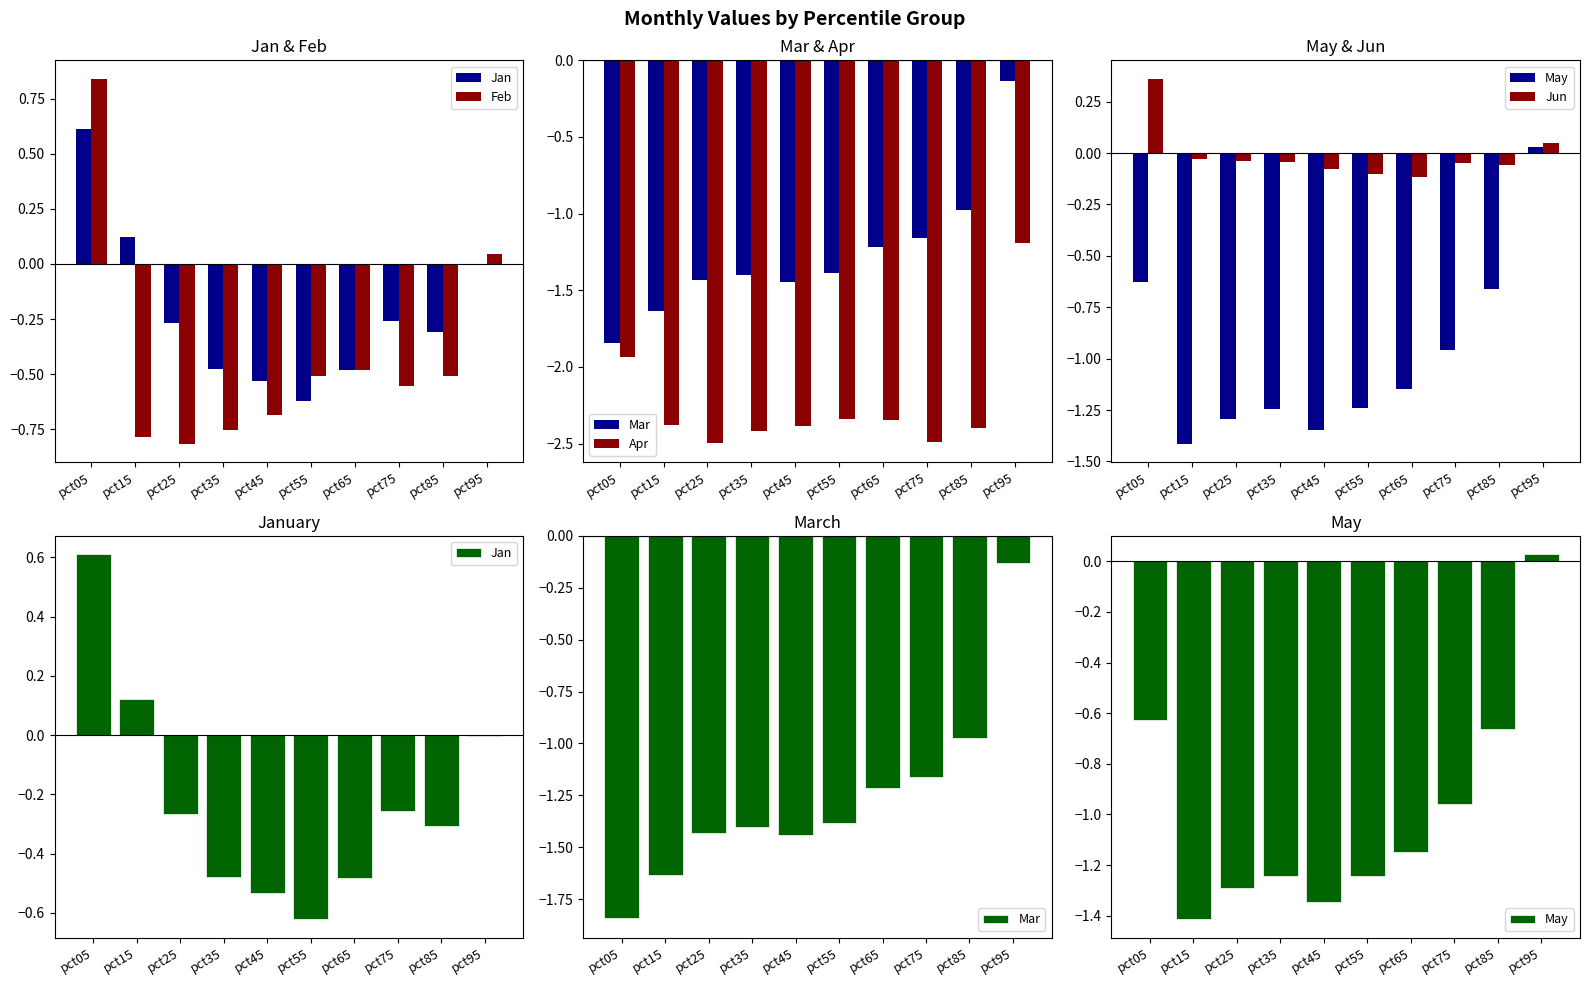

How many positive values does the May series have?

1